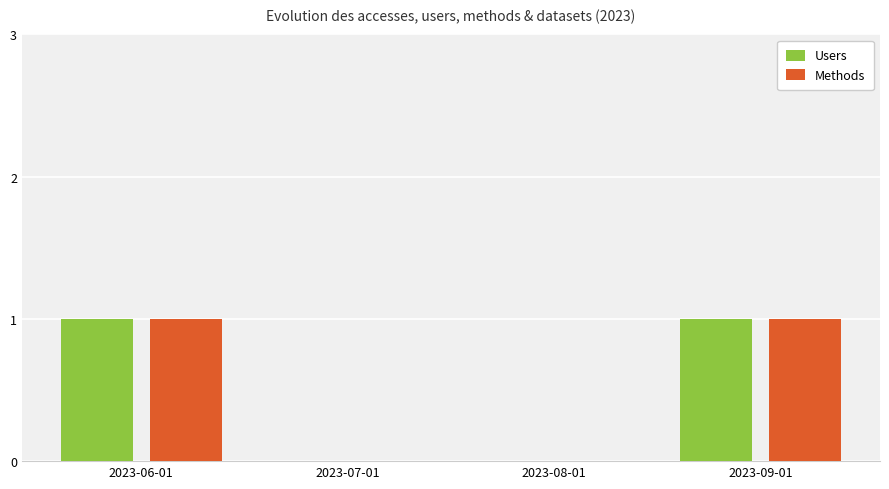

The Users series shows 0 at 2023-07-01. True or false?

True